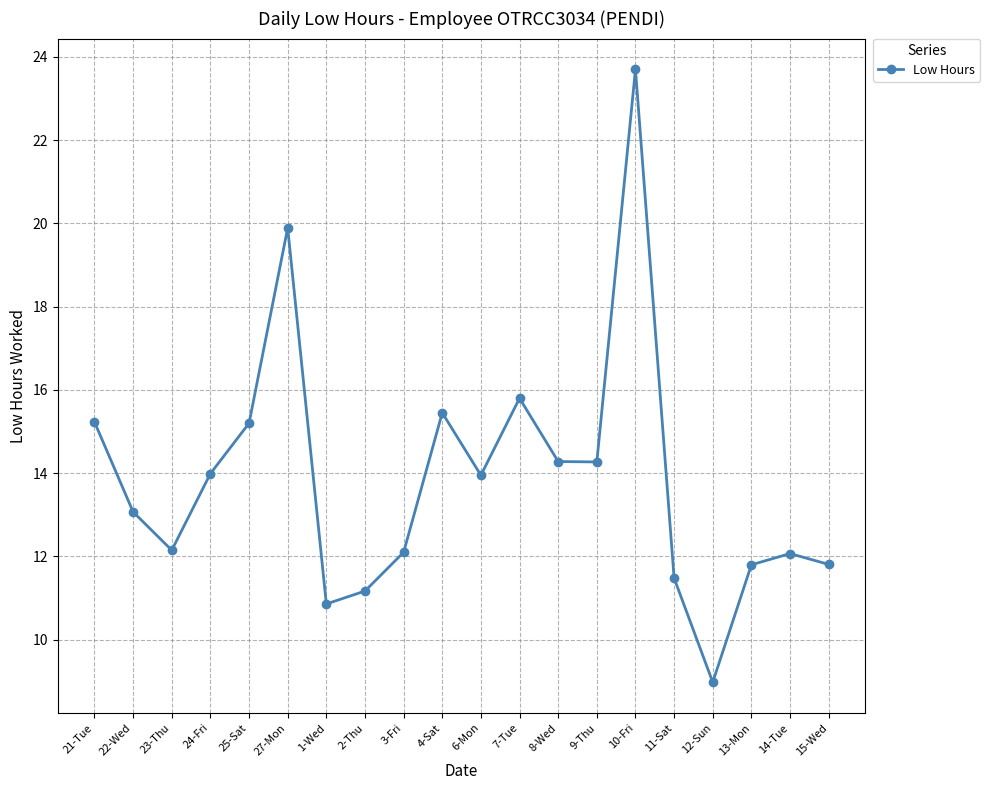

What is the difference between the second highest and second lowest values?

9.0